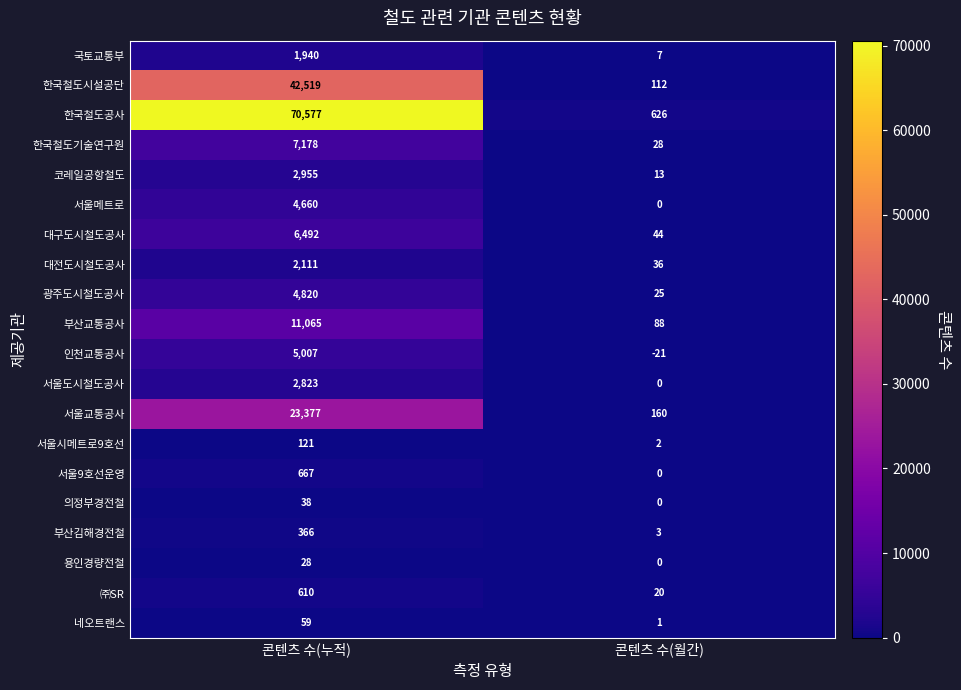

How many data points in 한국철도기술연구원 are less than 7178?

1